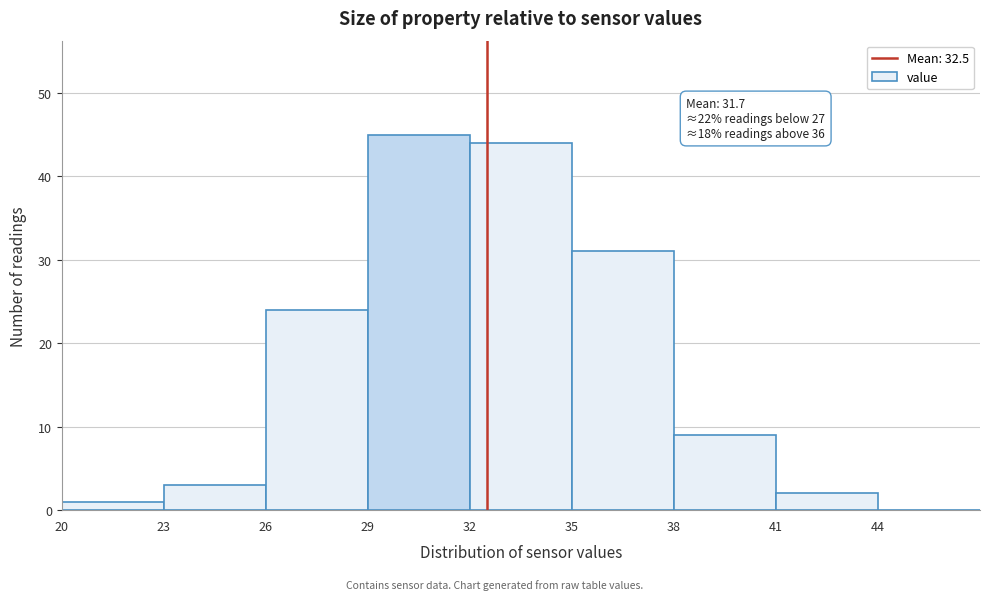

Which range on the x-axis has the tallest bar?

29 to 32